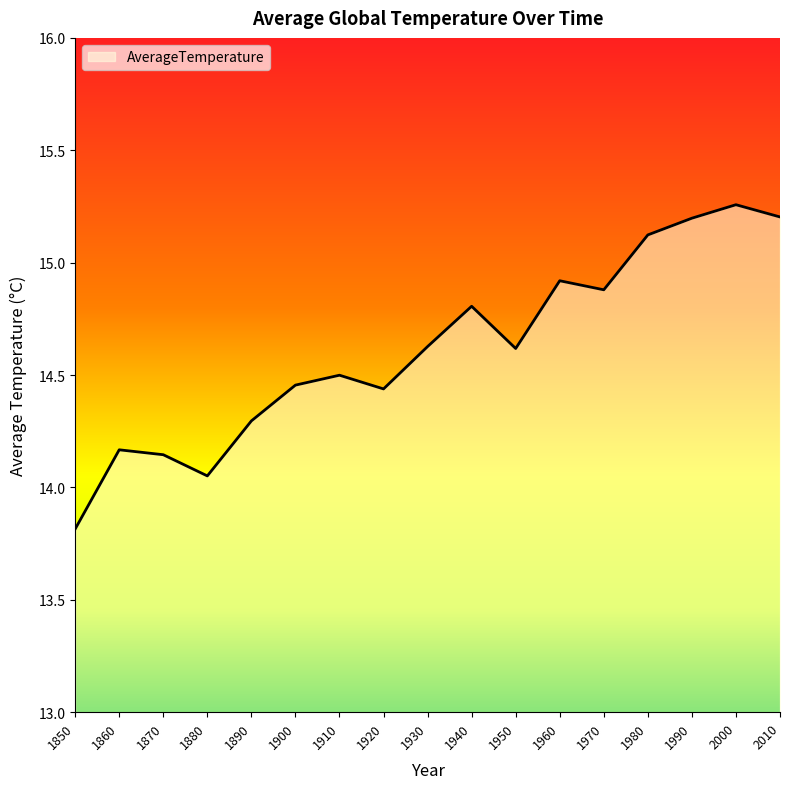

What is the change in value from 1940 to 2010?

+0.4